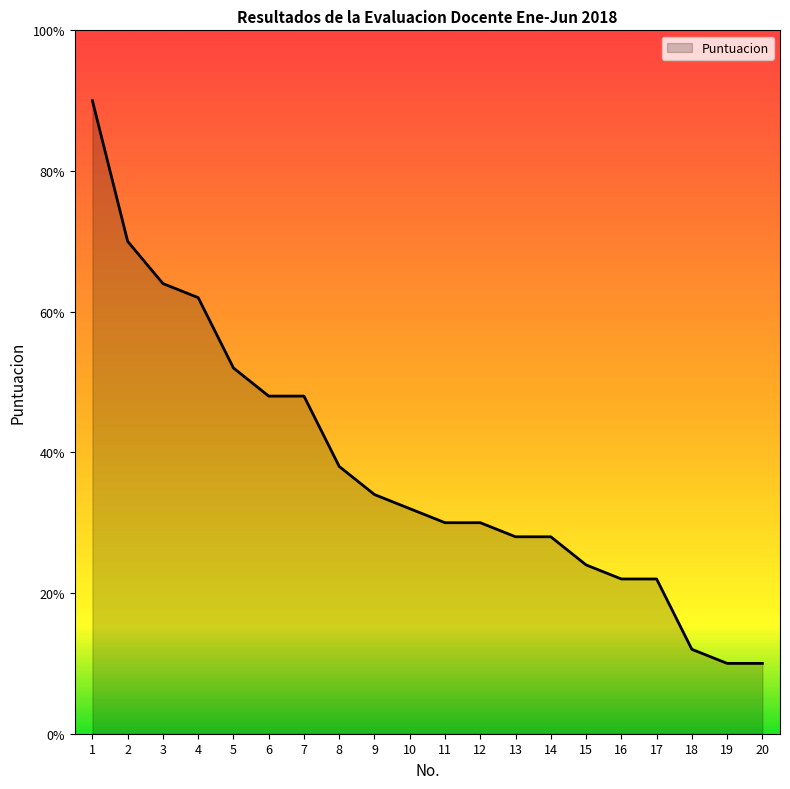

Reading left to right, transcribe all the data shown in this chart.

1=5.0	2=4.8	3=4.8	4=4.8	5=4.8	6=4.7	7=4.7	8=4.7	9=4.7	10=4.7	11=4.7	12=4.7	13=4.6	14=4.6	15=4.6	16=4.6	17=4.6	18=4.6	19=4.5	20=4.5